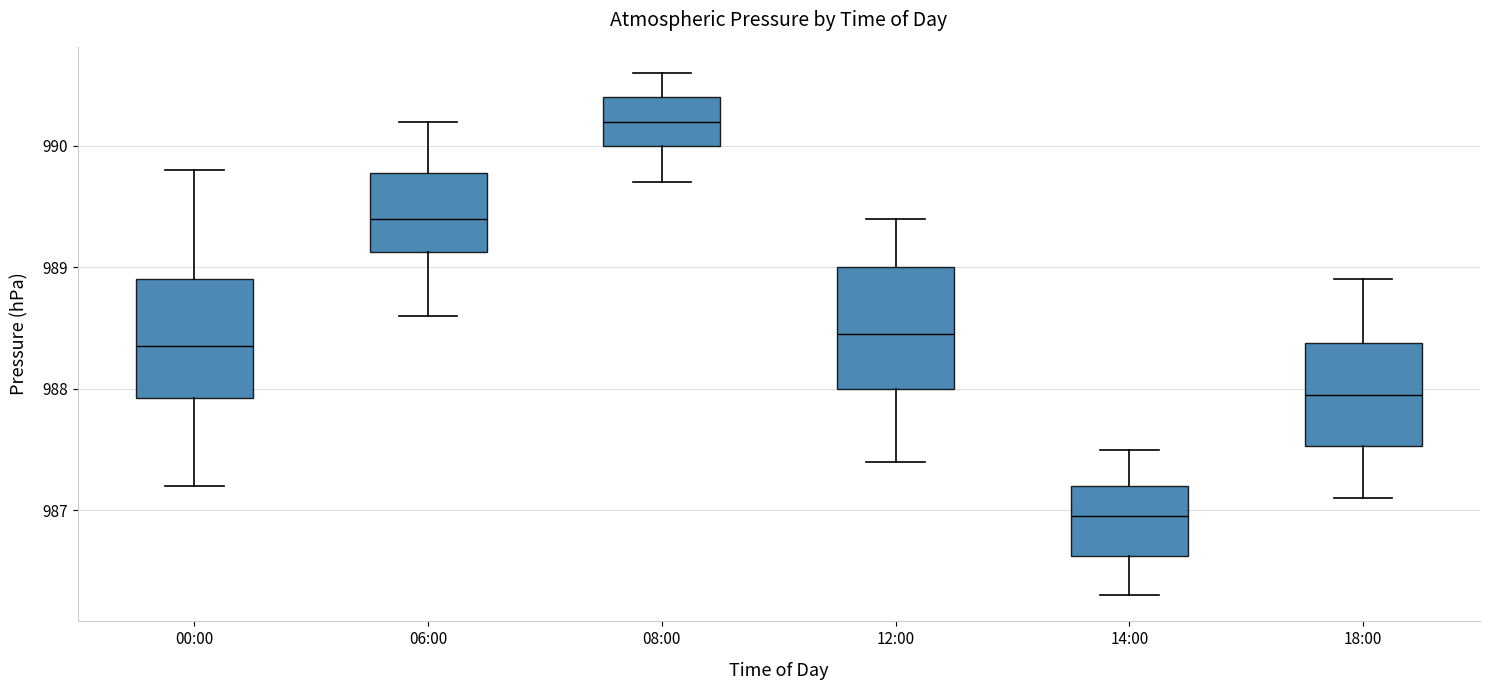

Which box has the highest median line?

08:00